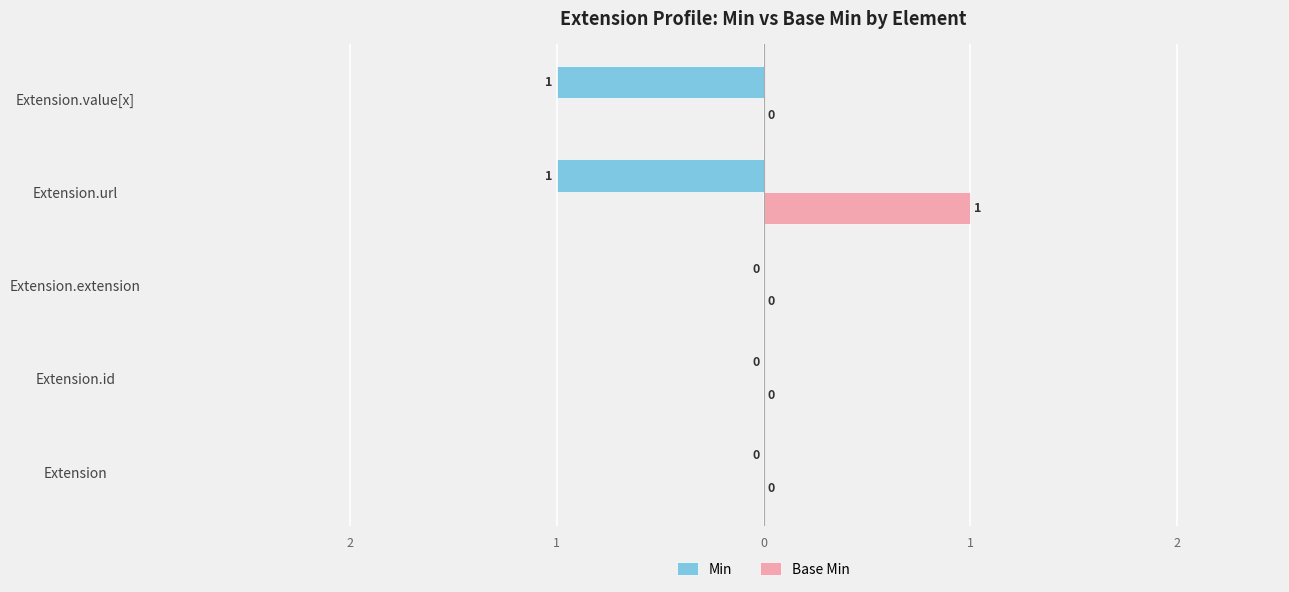

Reading right to left, extract all data points from this chart.

Min: -1	-1	0	0	0
Base Min: 0	1	0	0	0